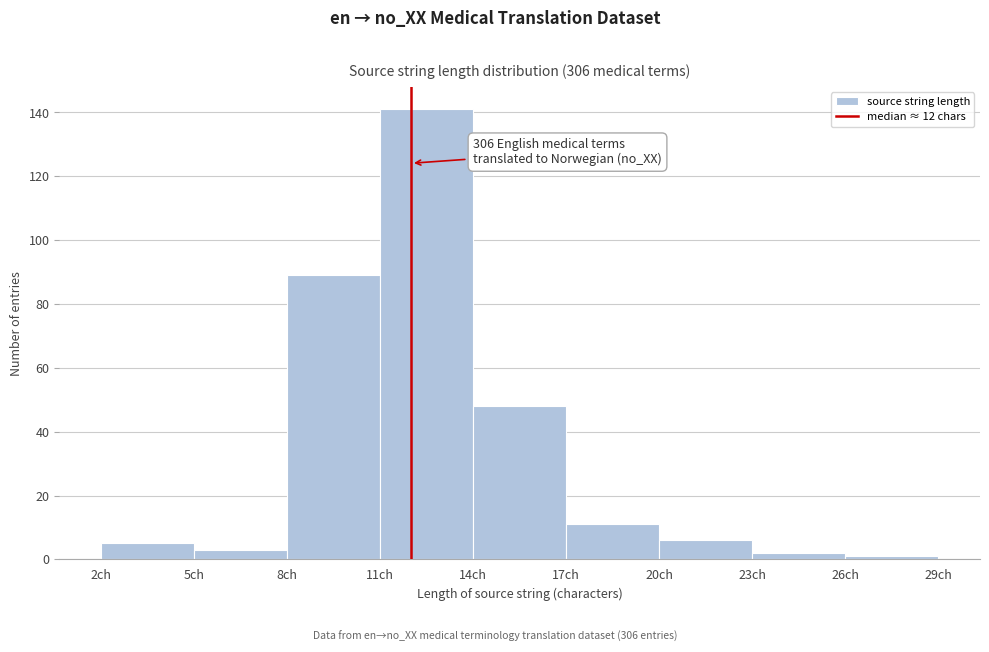

Which range on the x-axis has the tallest bar?

11 to 14